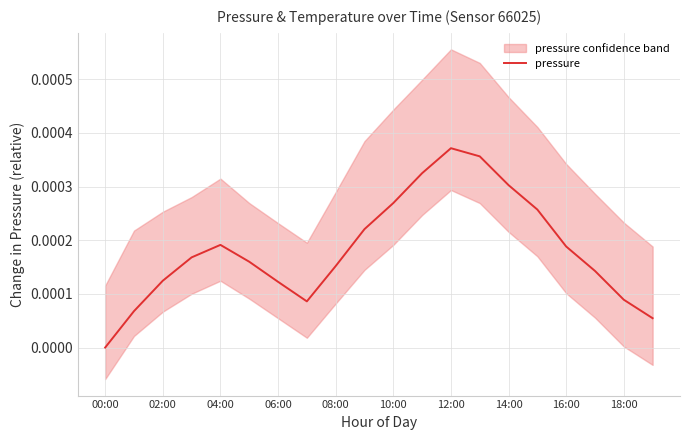

Which category has the lowest value in the pressure series?

00:00